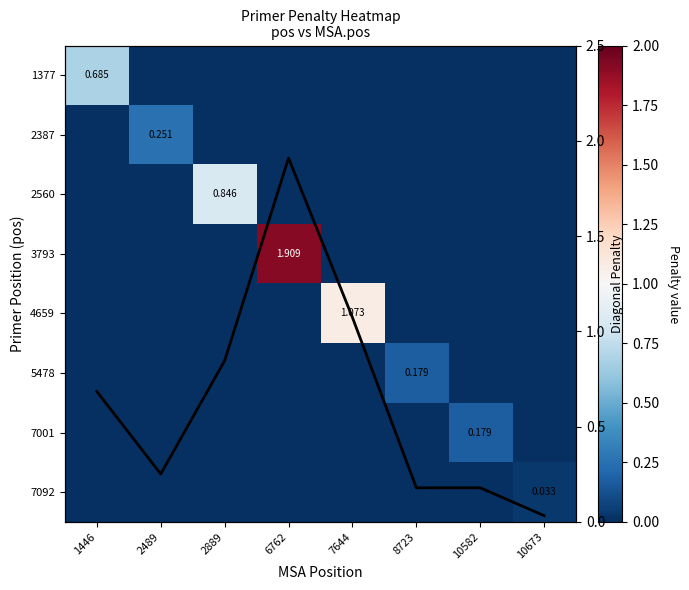

How many 7001 values are between 0 and 1?

8